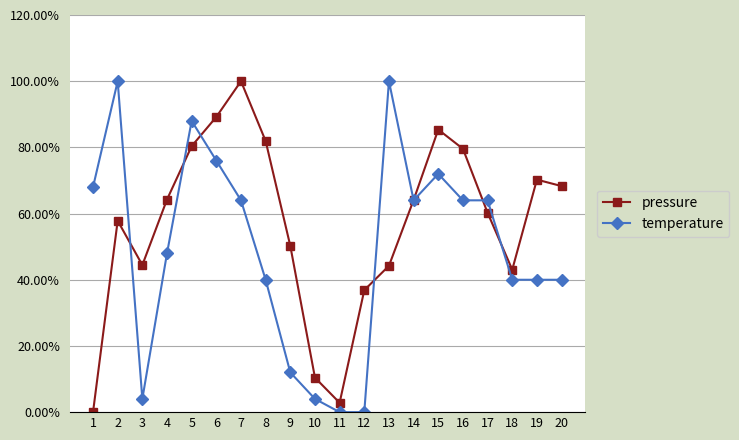

What is the average value of the temperature series?

0.5